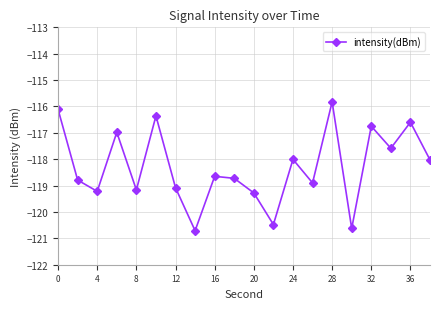

What is the difference between the maximum and second lowest values?

4.8